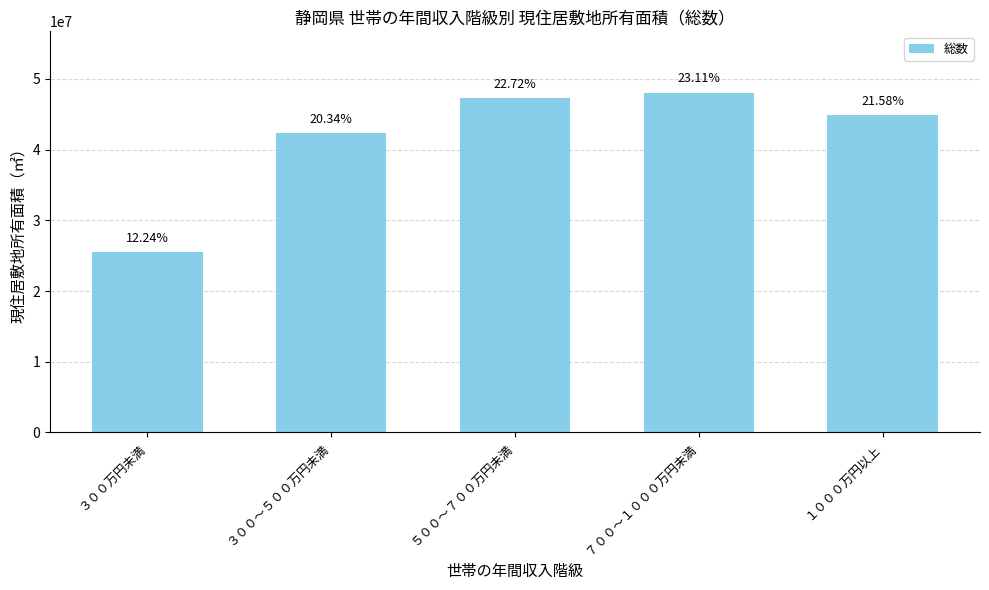

Reading left to right, what are all the values shown in this chart?

25458000	42313000	47268000	48077000	44892000